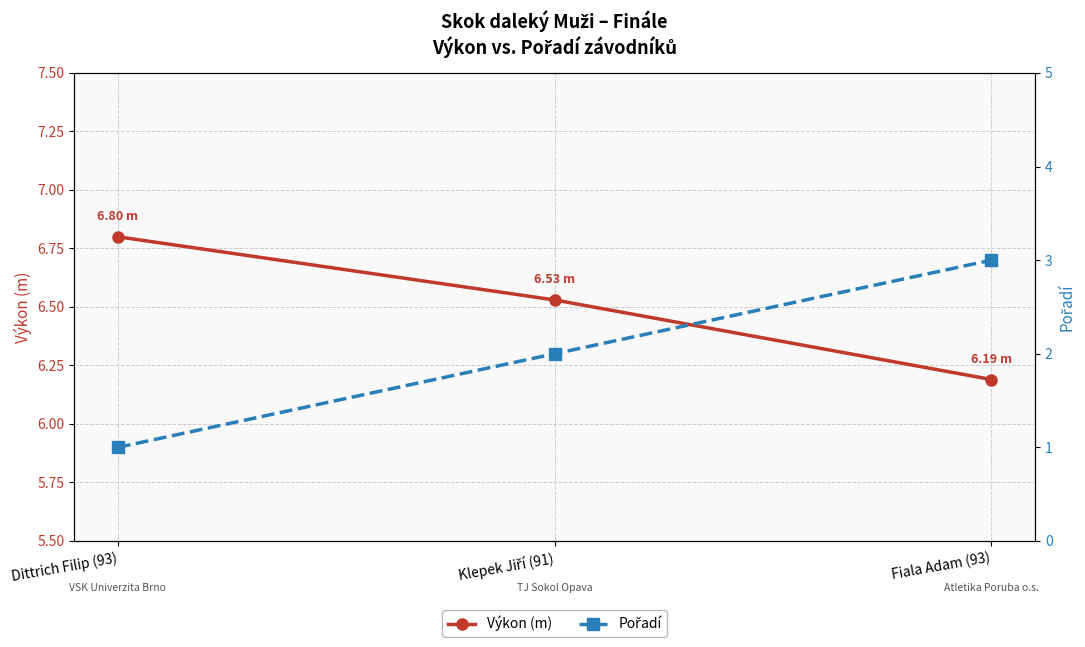

What is the maximum value for Pořadí?

3.0